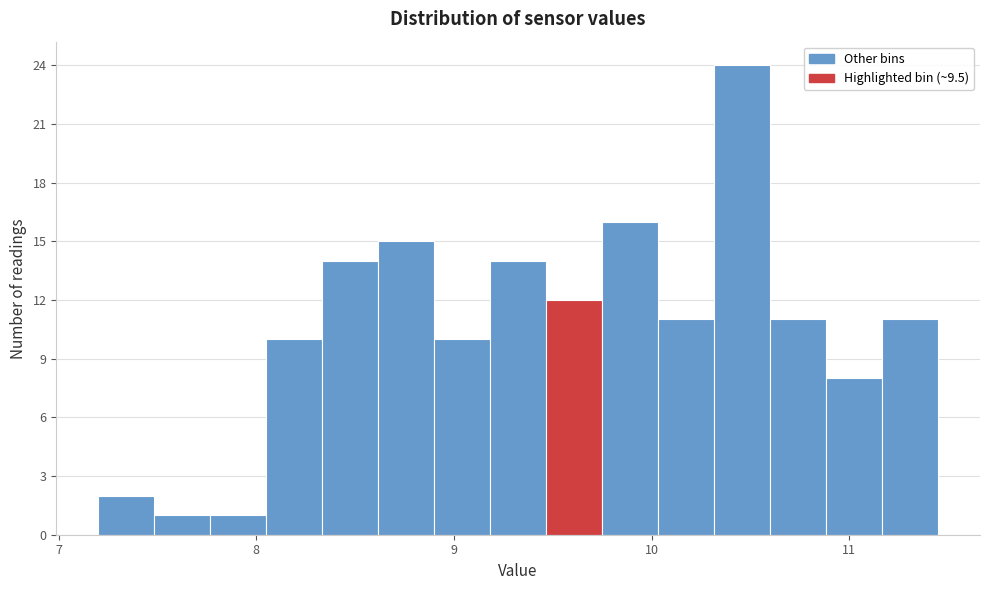

Read against the x-axis, roughly where is the centre of the tallest bar?

10.5